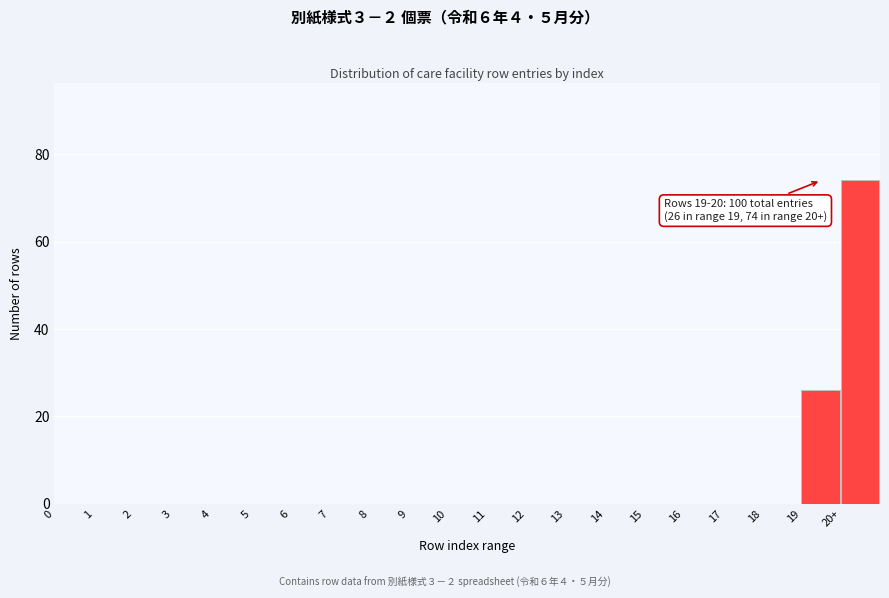

Reading left to right, transcribe all the data shown in this chart.

0=0	1=0	2=0	3=0	4=0	5=0	6=0	7=0	8=0	9=0	10=0	11=0	12=0	13=0	14=0	15=0	16=0	17=0	18=0	19=26	20+=74